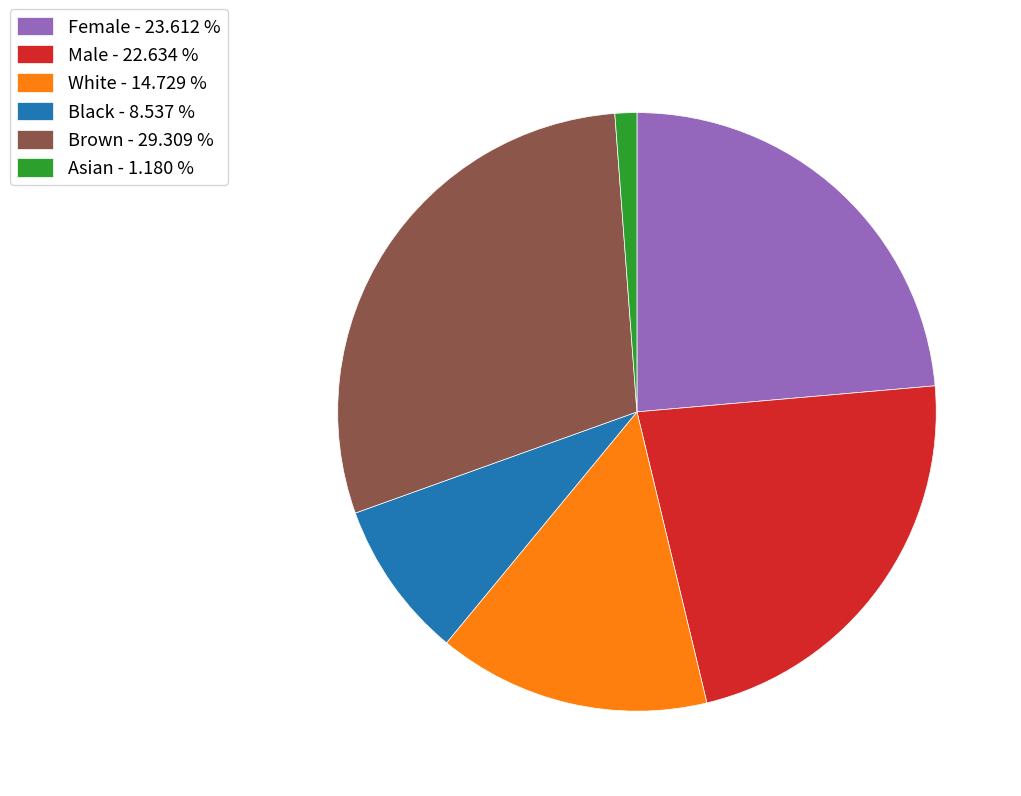

What is the ratio of the value at Female - 23.612 % to the value at Black - 8.537 %?

2.8